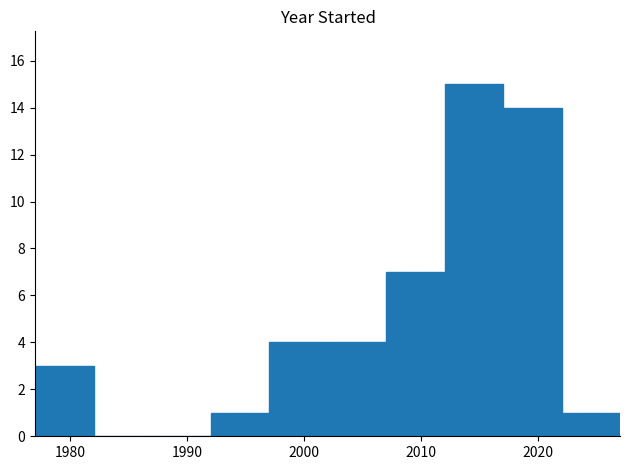

What is the height of the bar covering 2007 to 2012 on the x-axis? The values are not printed on the chart, so give them approximately, as read against the axis.

7